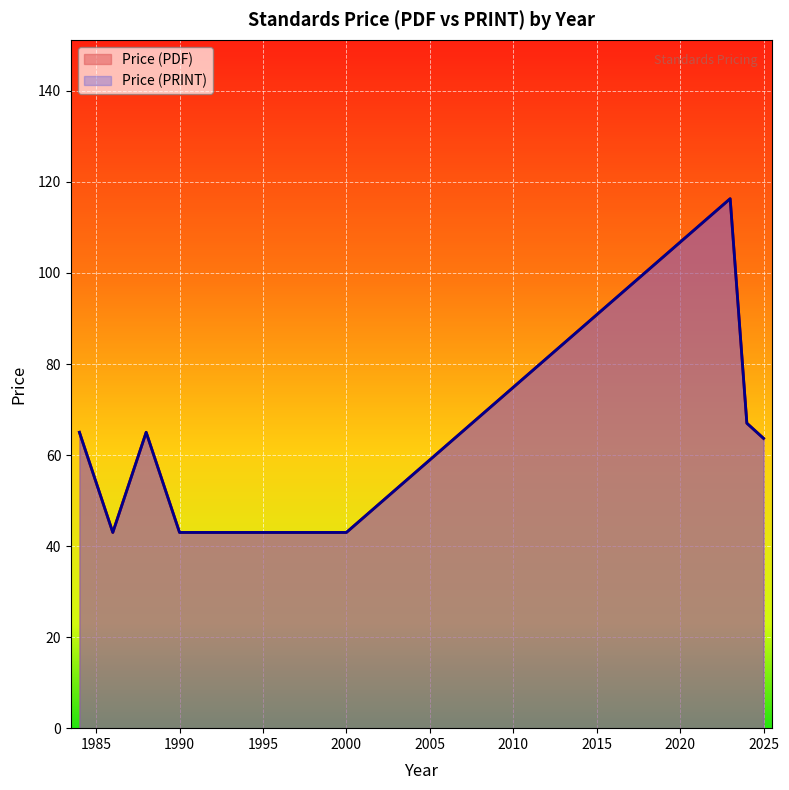

Is it true that Price (PRINT) equals 96.2 at 1984?

False